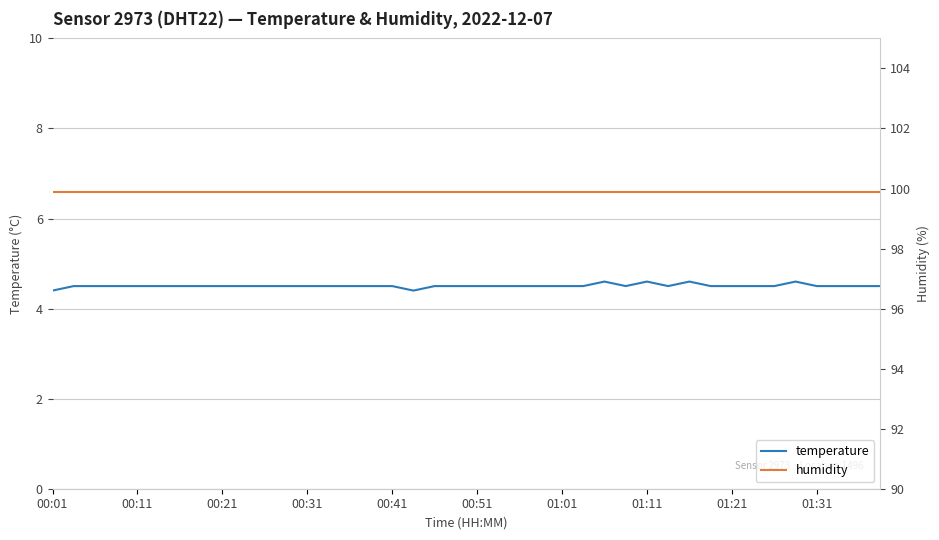

Is this an area chart (filled region under the line)?

No